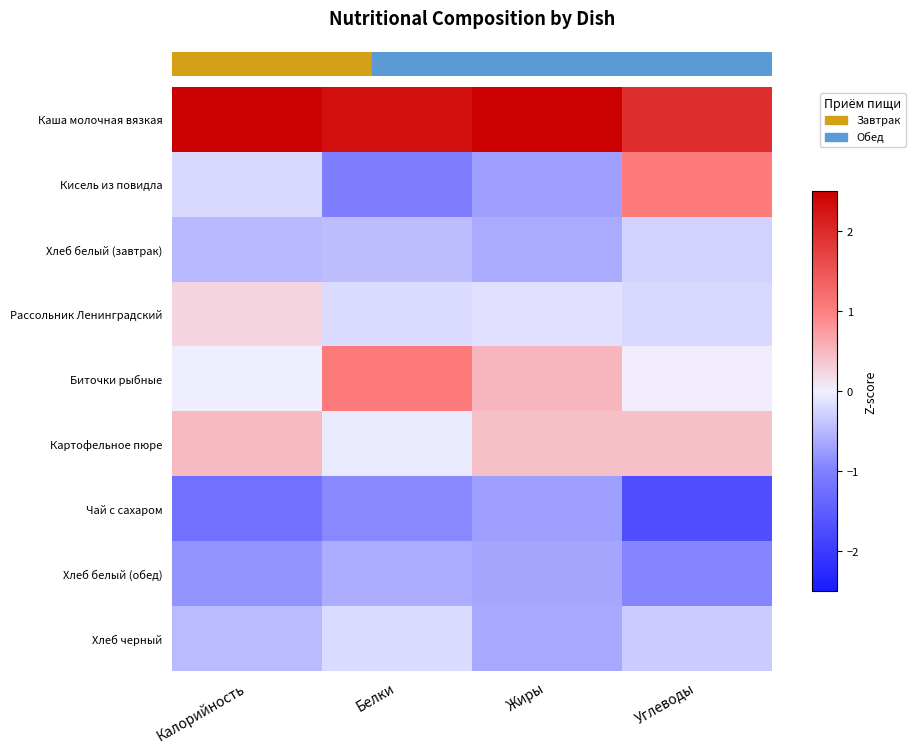

At which category is the sum across all series the highest?

Углеводы